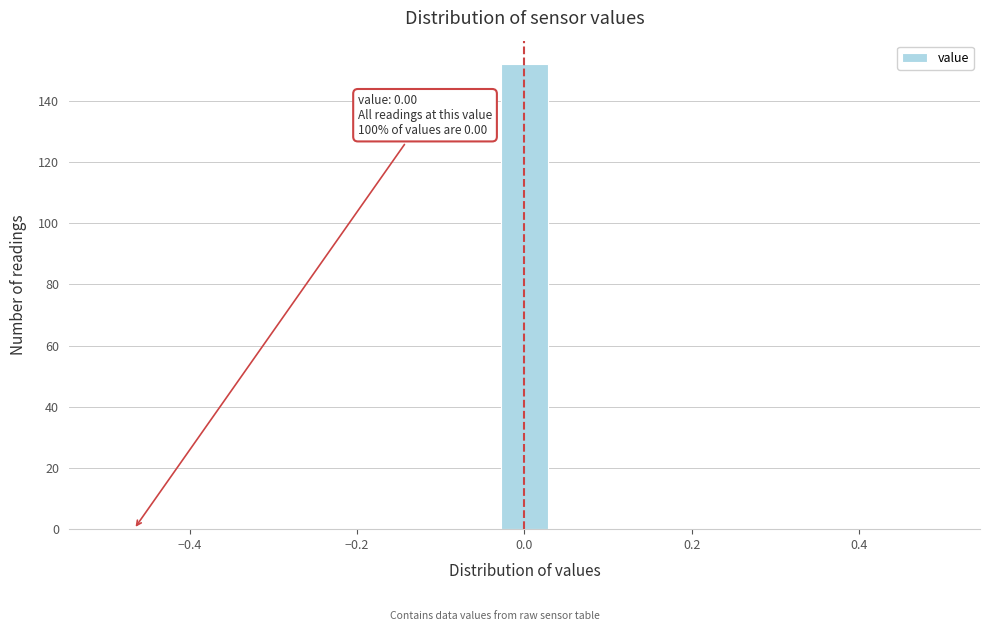

Read against the x-axis, roughly where is the centre of the tallest bar?

0.00